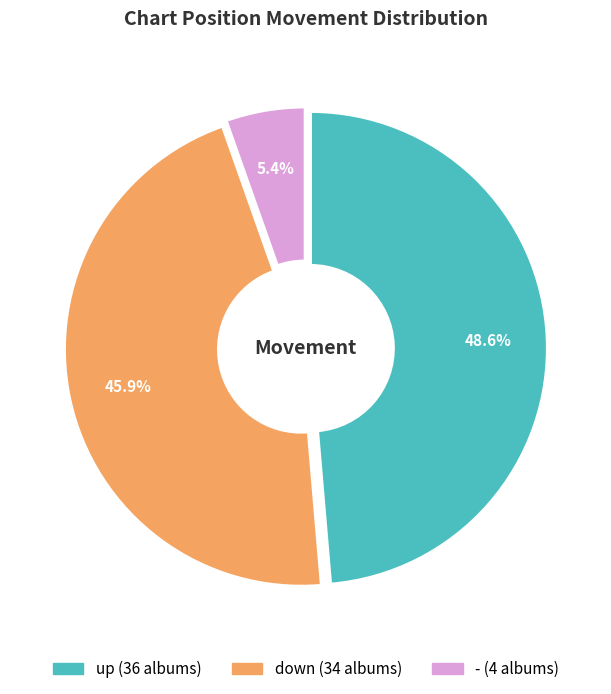

To the nearest percent, what is the average slice percentage?

33%